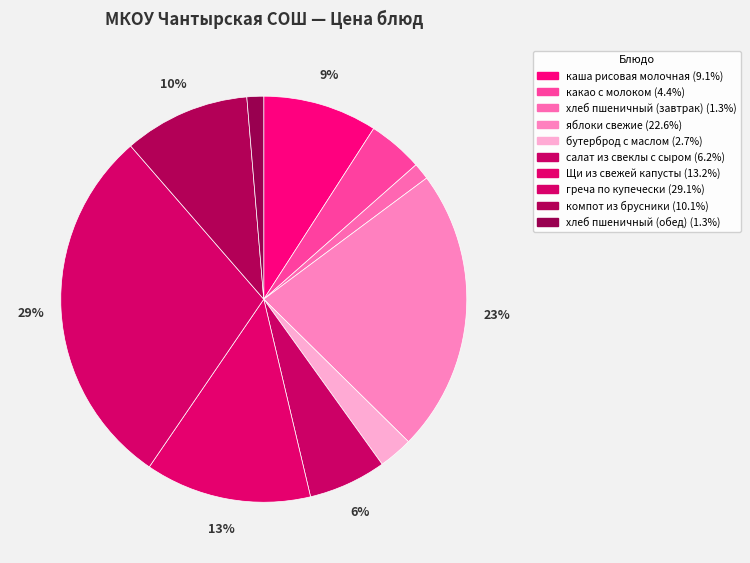

True or false: компот из брусники accounts for 1% of the total.

False